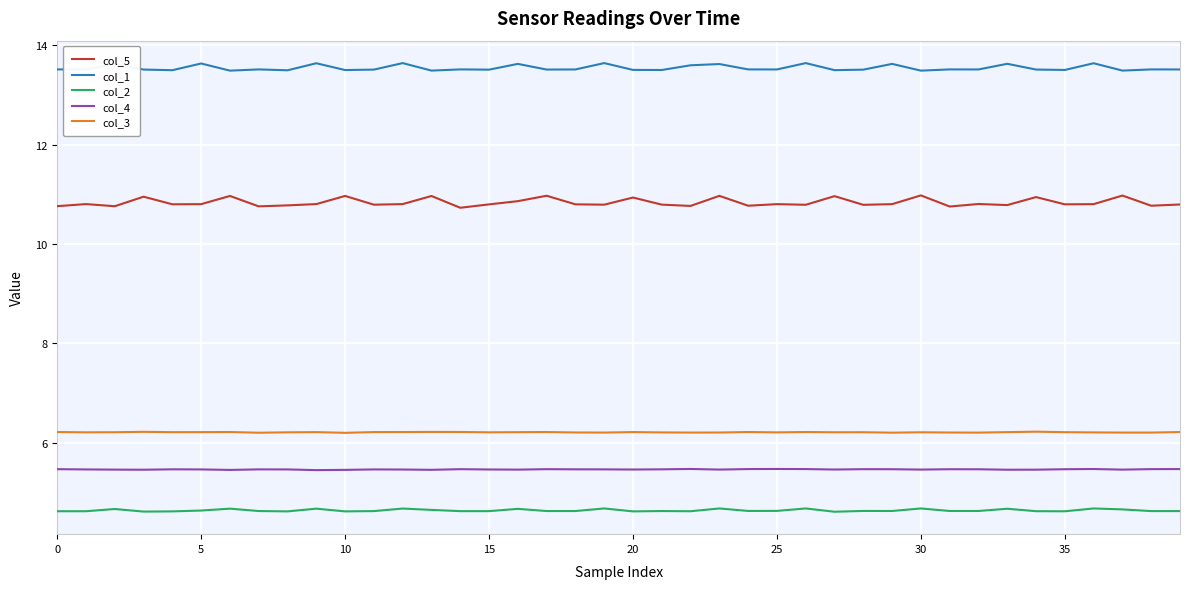

True or false: col_1 and col_2 cross at least once.

False